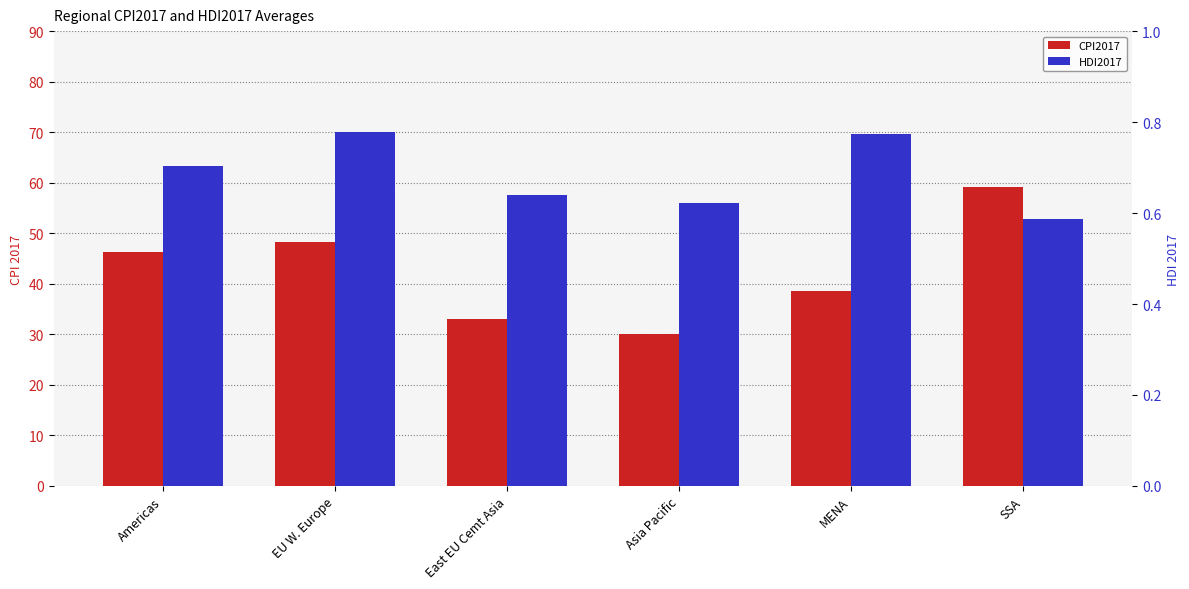

At how many categories does at least one series exceed 16?

6